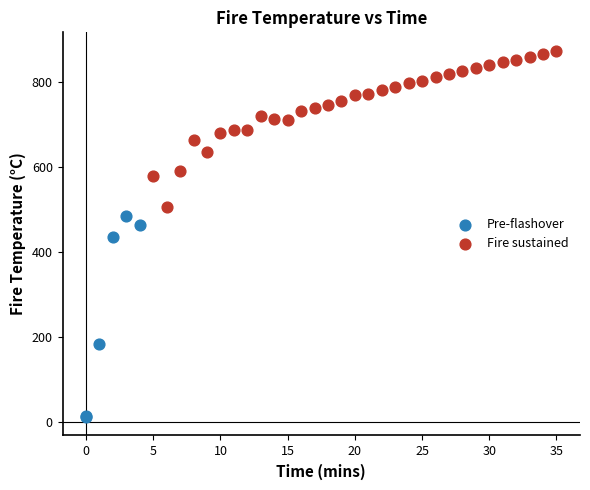

Which series has the largest Y range (max minus min)?

Pre-flashover